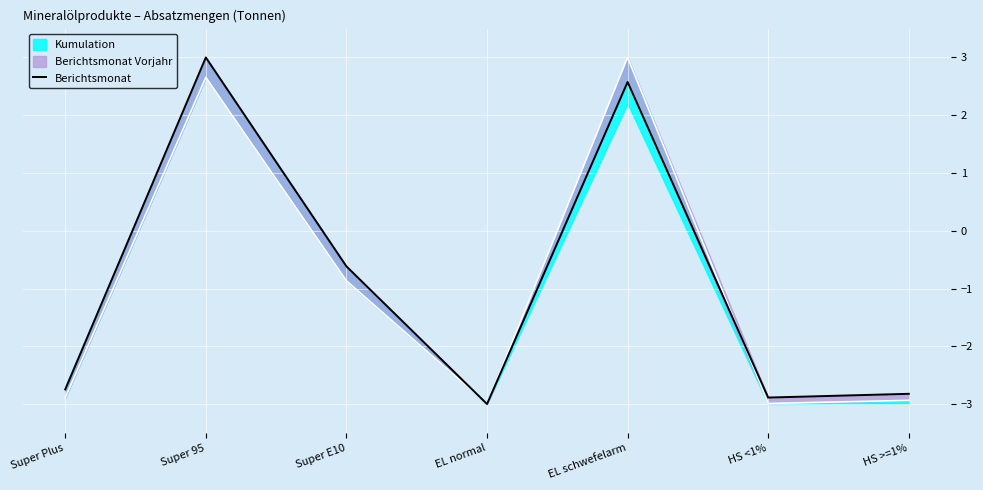

Between Super Plus and HS <1%, which is larger?

Super Plus